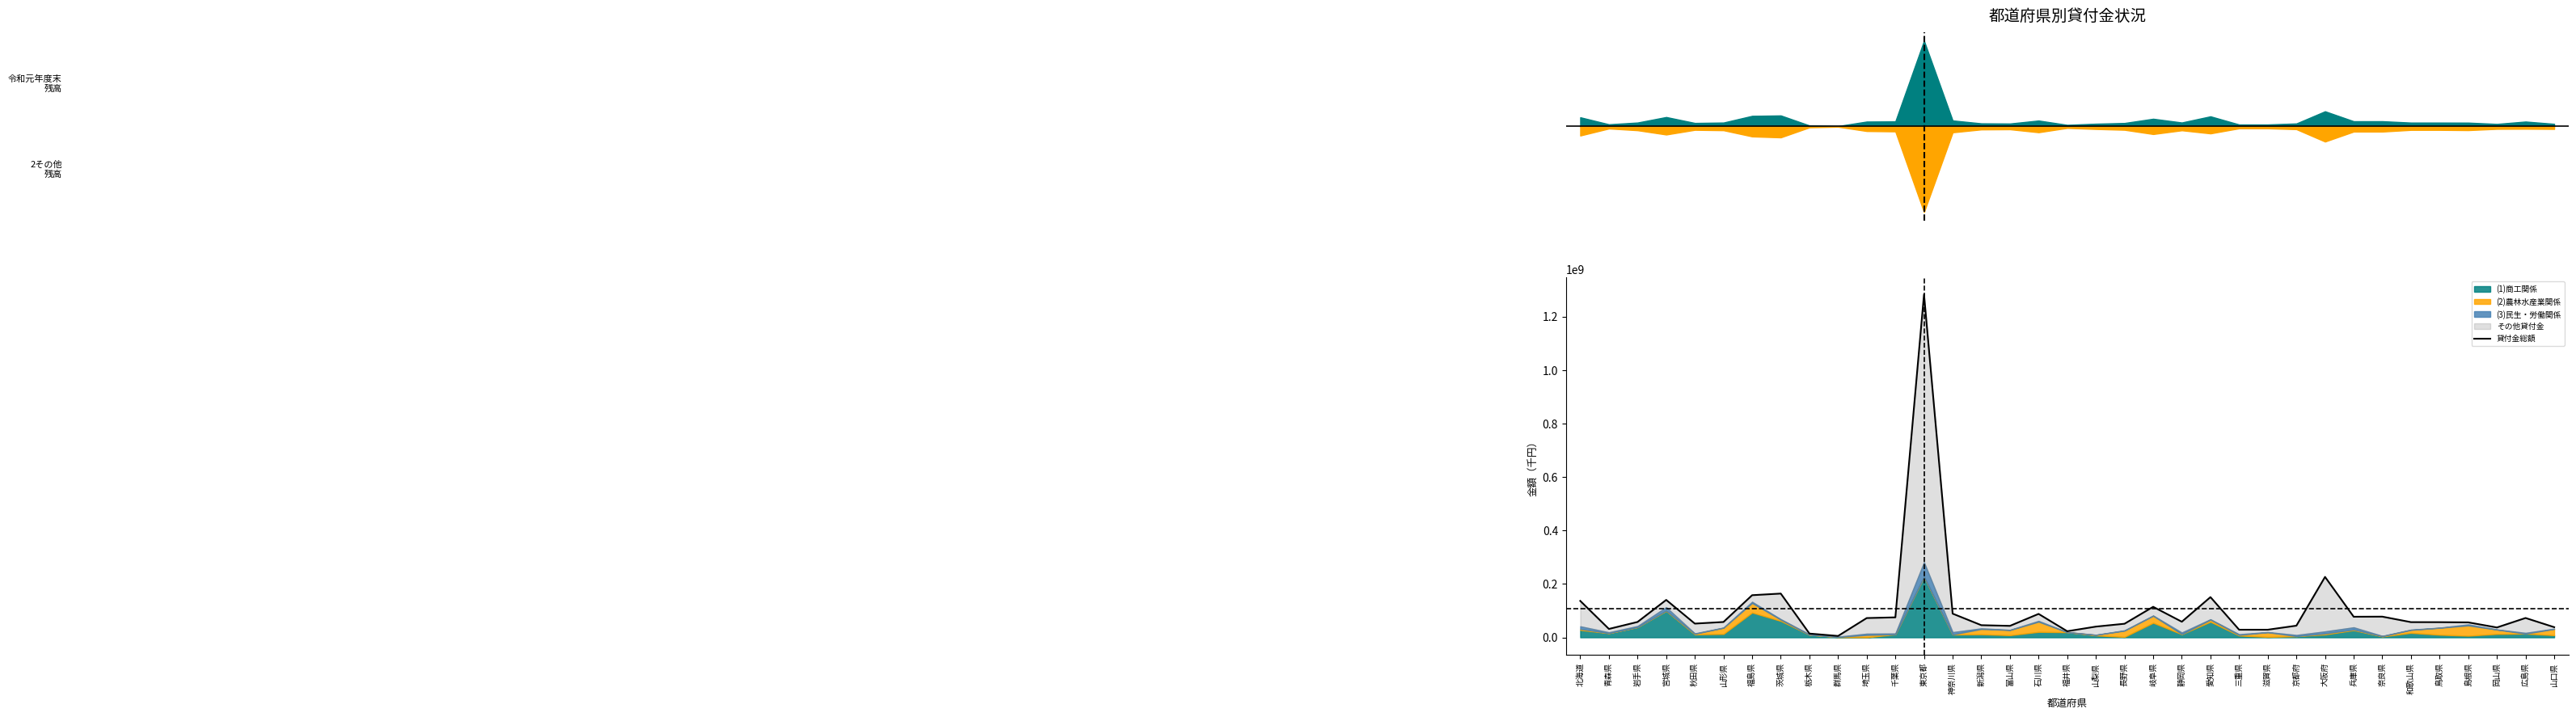

What position from the left is 福井県?

18